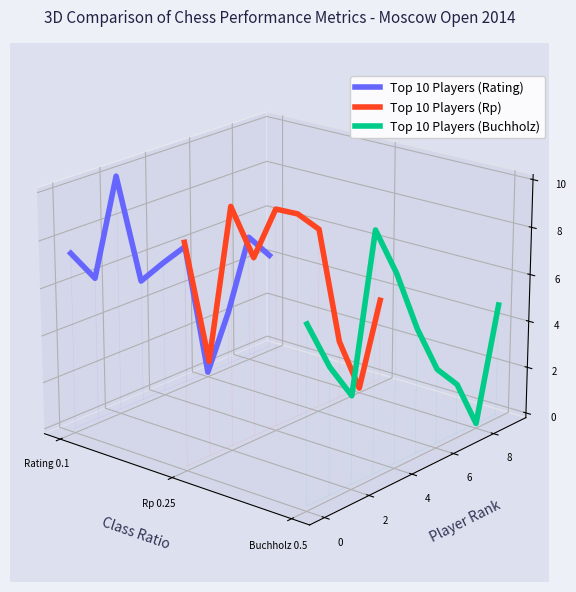

Which series has the largest total across all categories?

Top 10 Players (Rating)